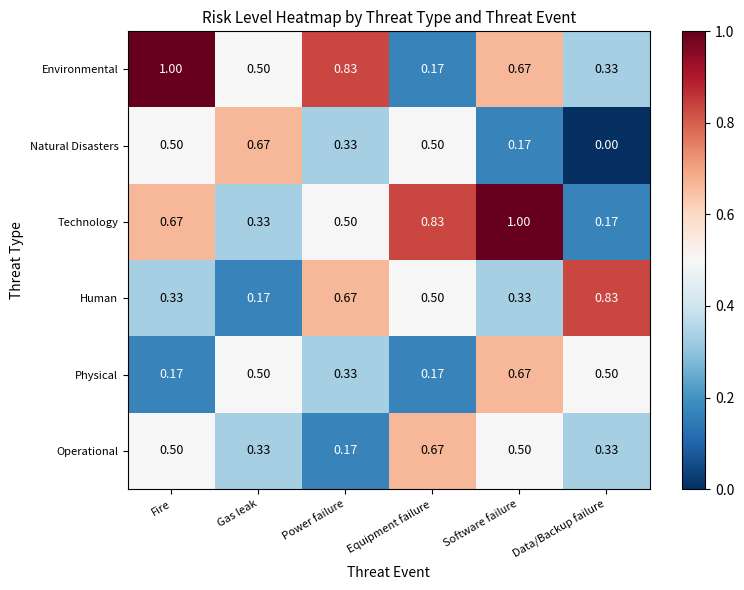

Is the value of Human at Equipment failure greater than the value of Natural Disasters at Software failure?

Yes